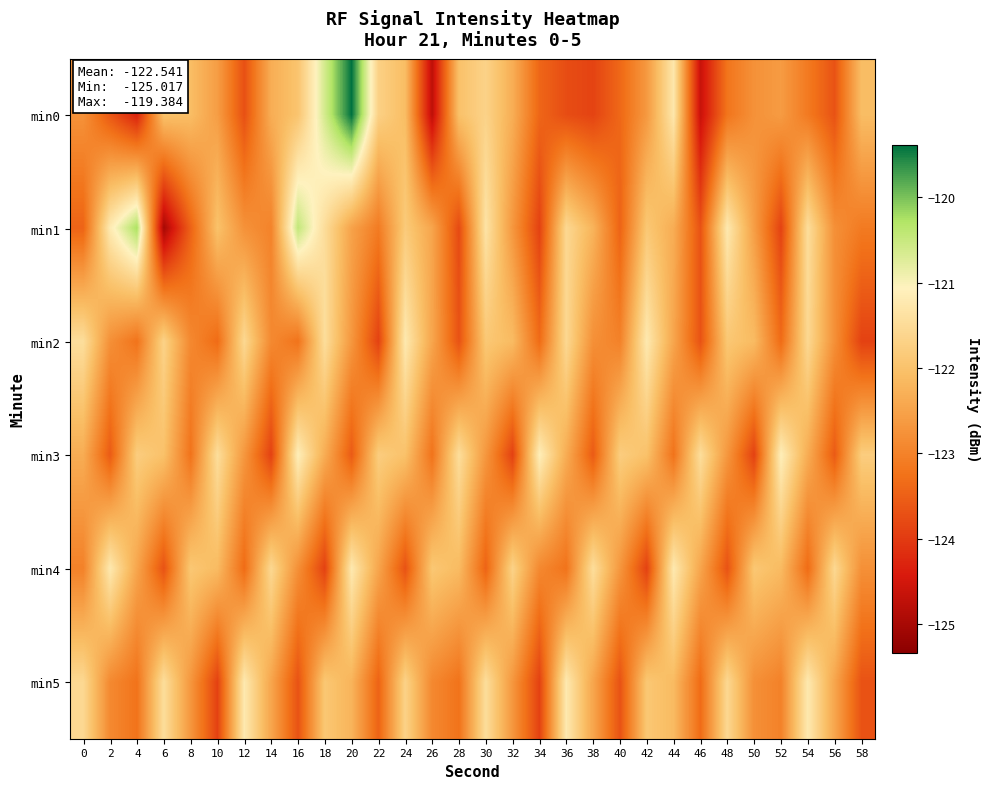

List the series in order of their peak value, lowest first.

min2, min4, min5, min3, min1, min0